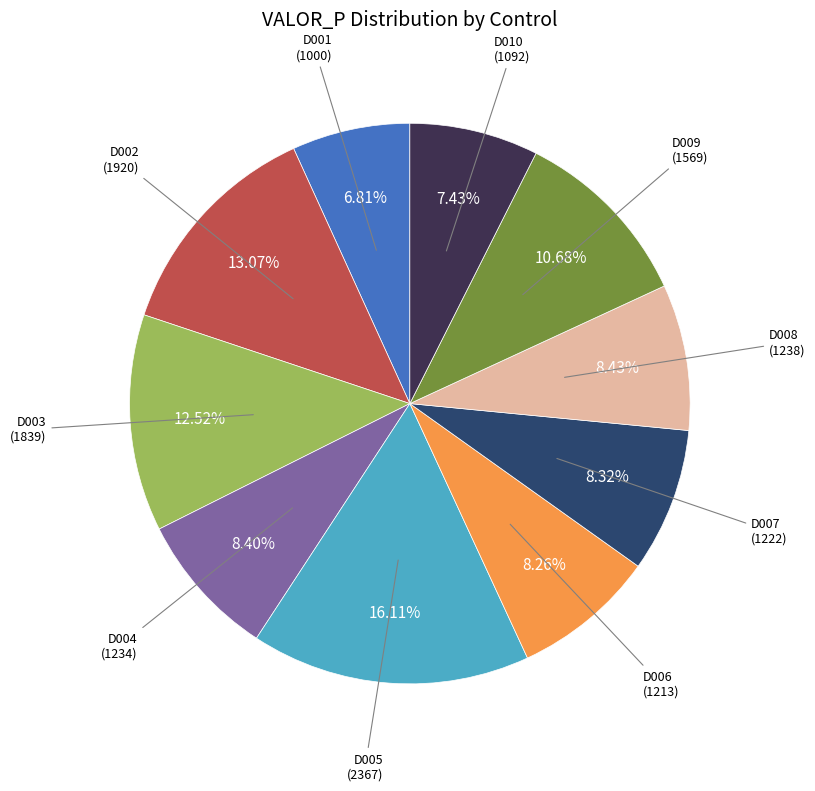

What percentage is the D008 slice, to the nearest percent?

8%